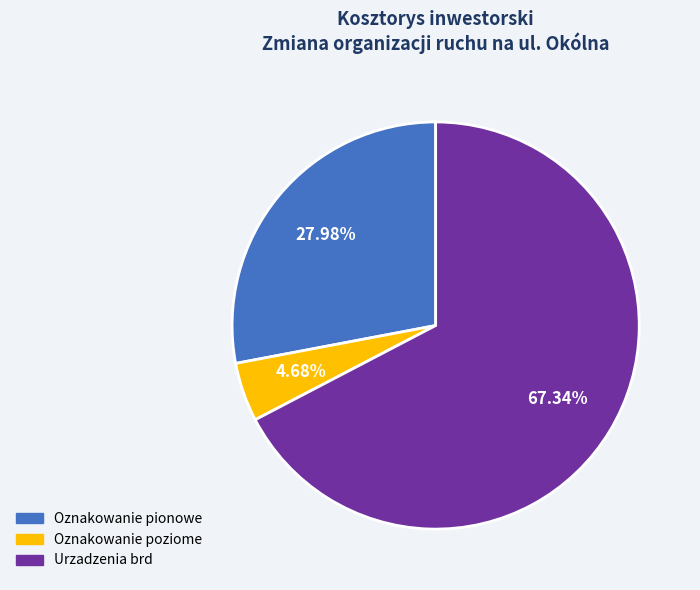

Which has a higher value, Urzadzenia brd or Oznakowanie pionowe?

Urzadzenia brd